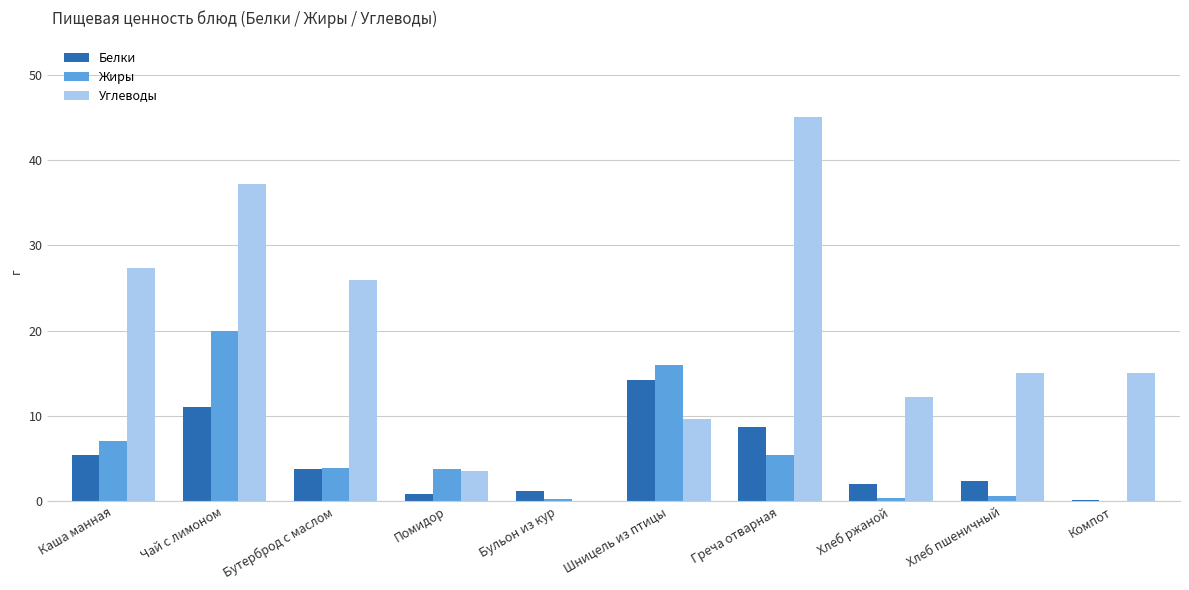

What is the sum of all Углеводы values?

190.9